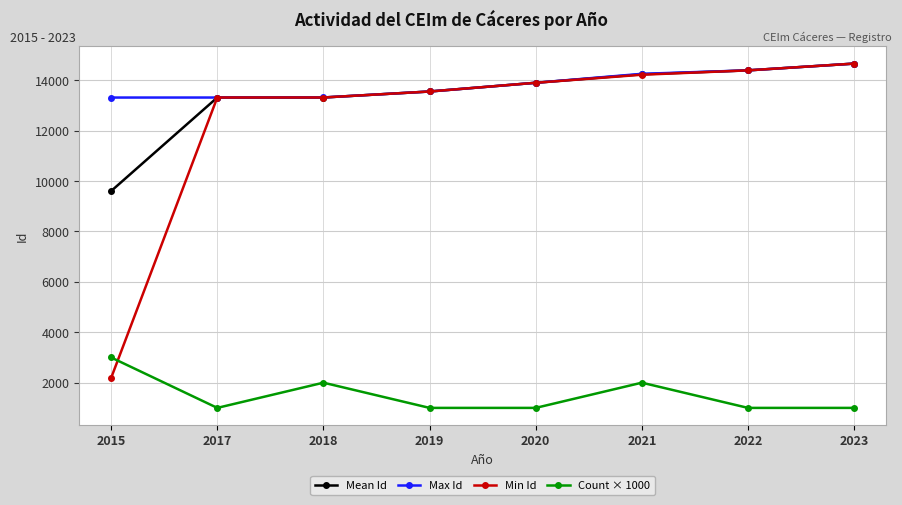

Which series has the widest spread of values?

Min Id